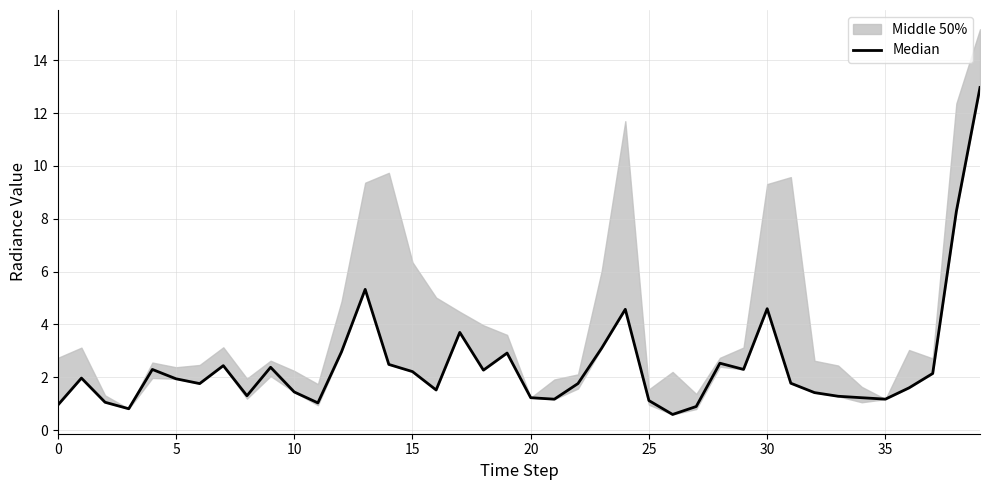

Is it true that the value at 13 is 5.3?

True